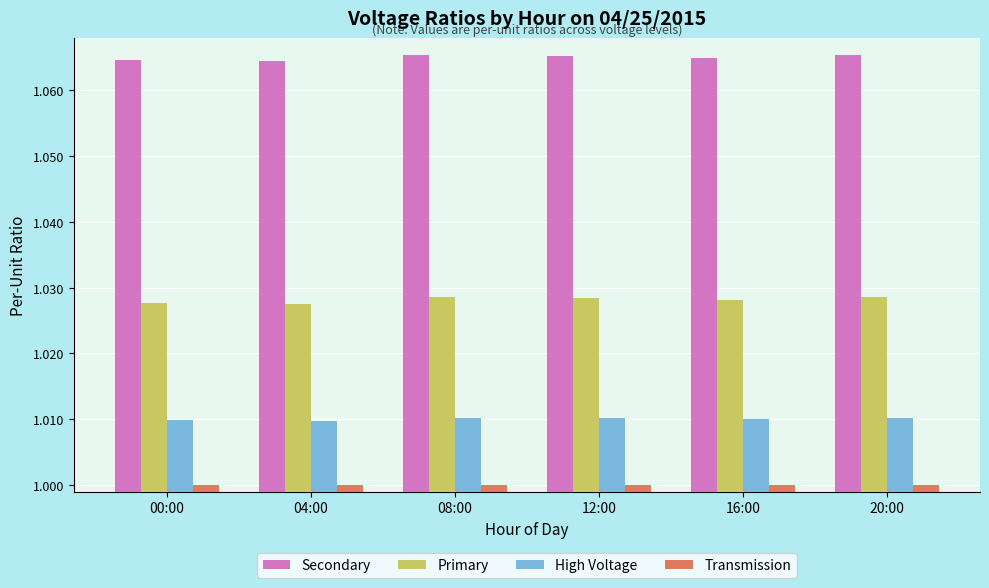

Does the chart contain any negative values?

No